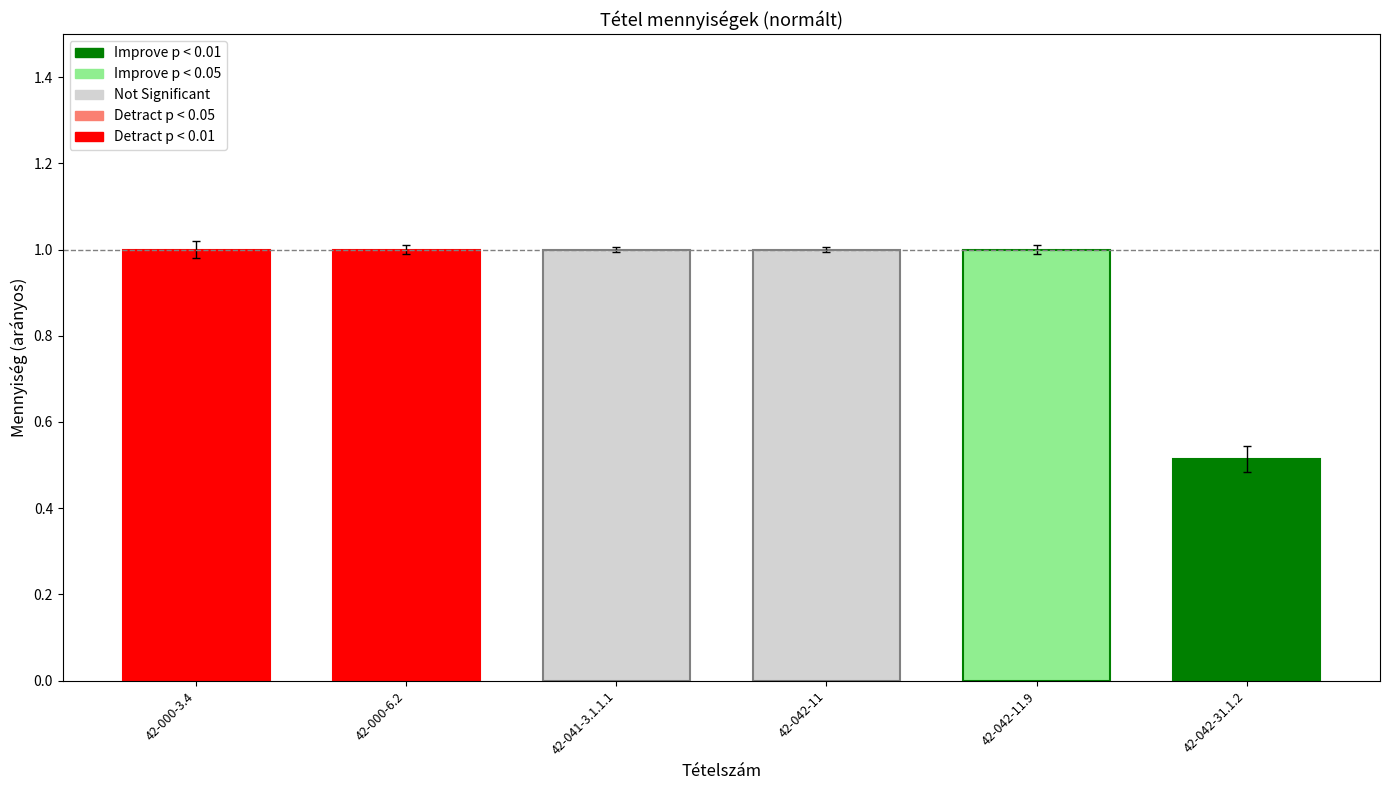

True or false: the data shows 1.6 at 42-041-3.1.1.1.

False